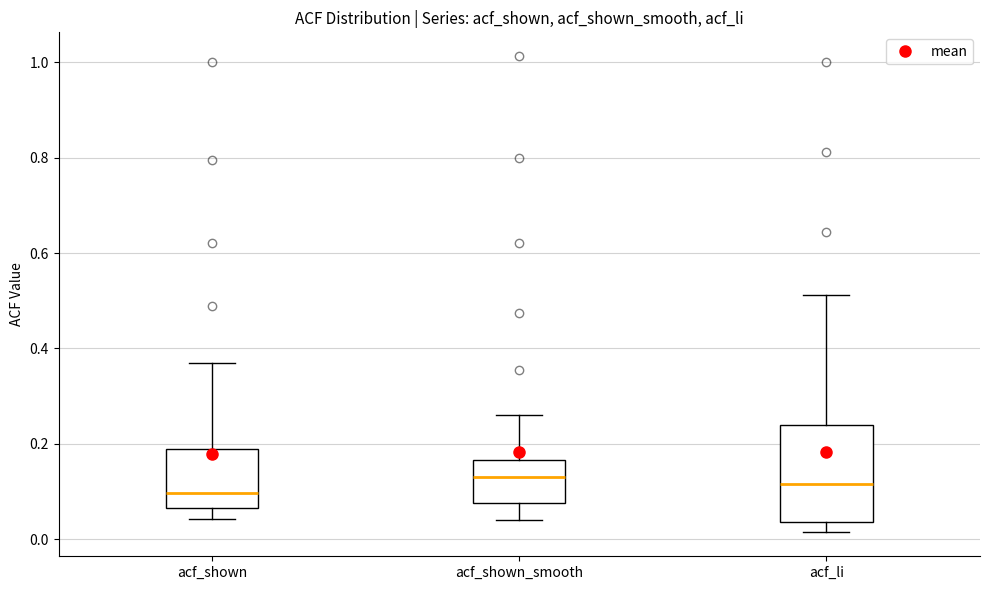

Comparing the boxes themselves (not the whiskers), which one is the tallest?

acf_li